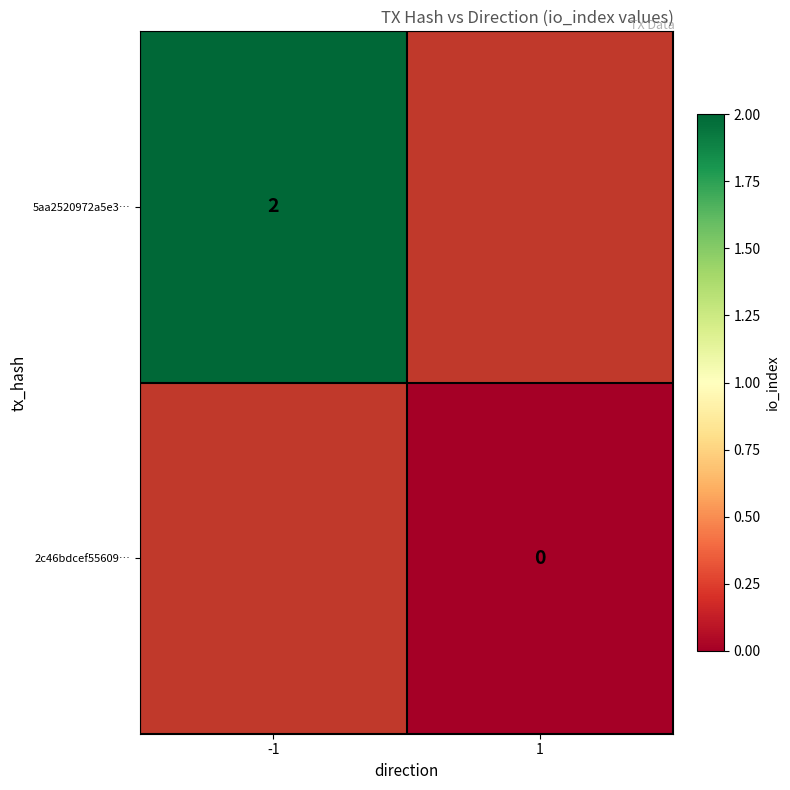

Count the number of categories in the chart.

2